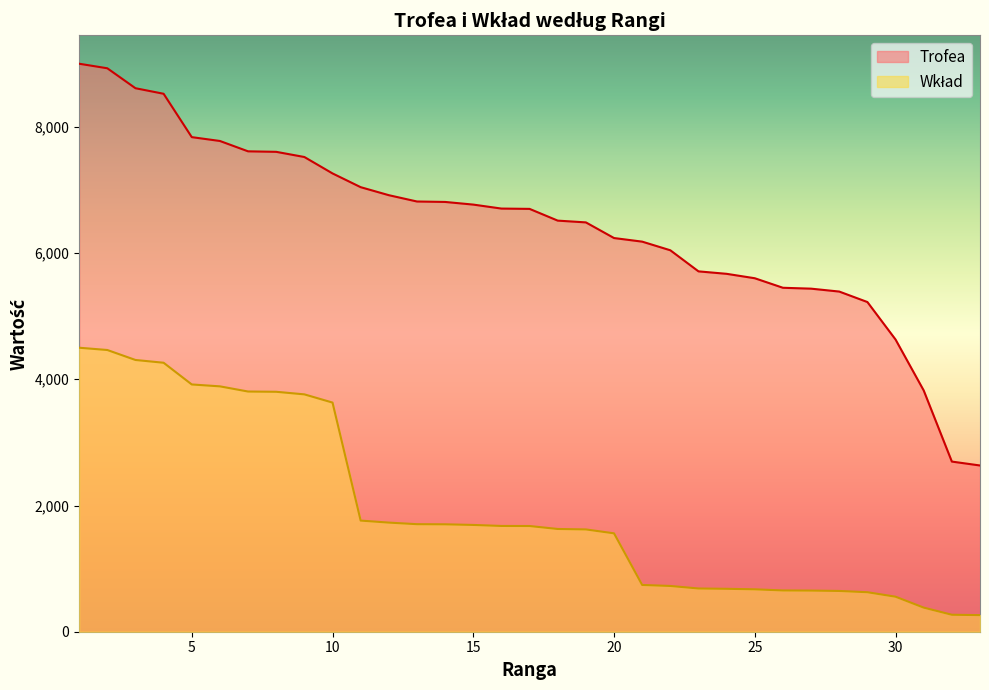

Which has a higher value, 23 or 7?

7